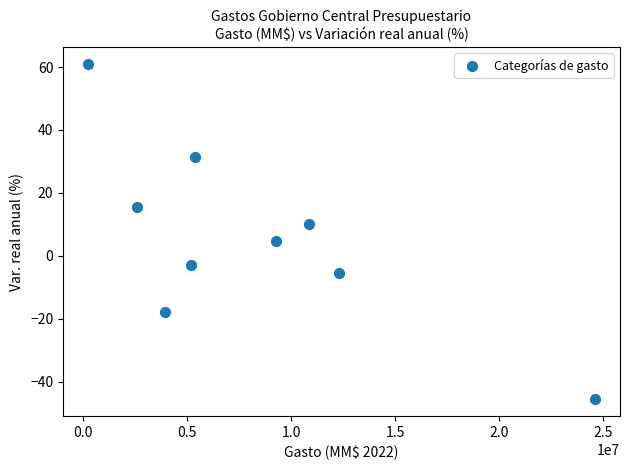

What is the average Y value?

5.7